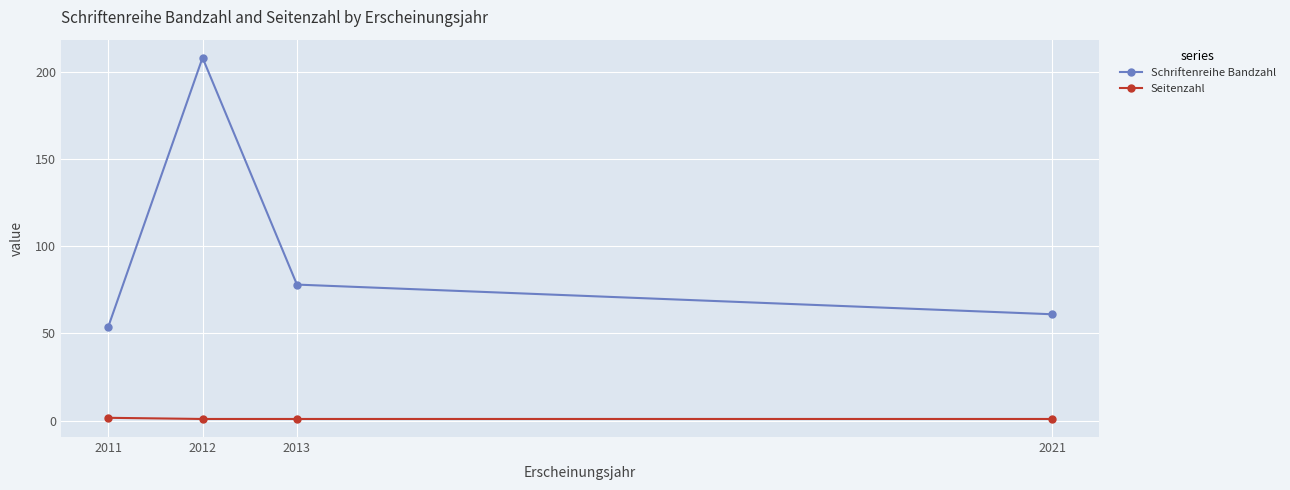

What value does the Seitenzahl series have at 2013?

1.0